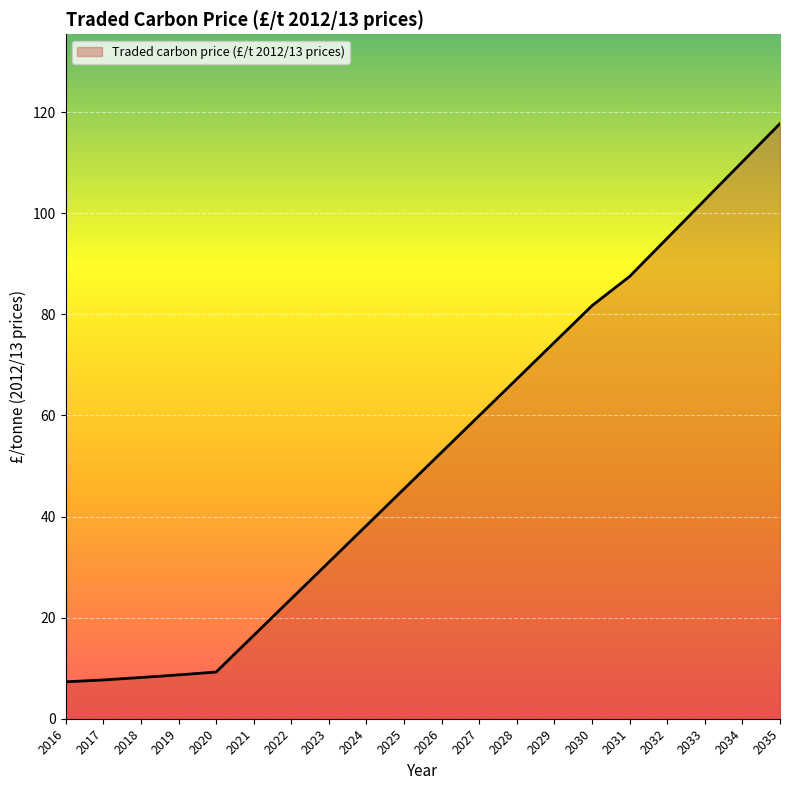

What is the difference between the values at 2033 and 2031?

15.1